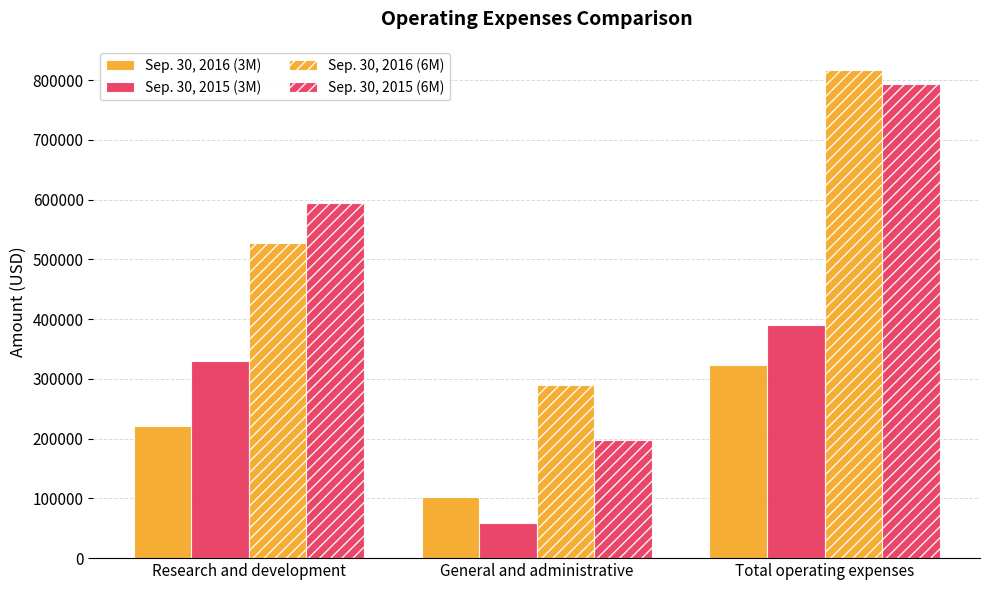

Is it true that Sep. 30, 2015 (3M) equals 390309 at Total operating expenses?

True